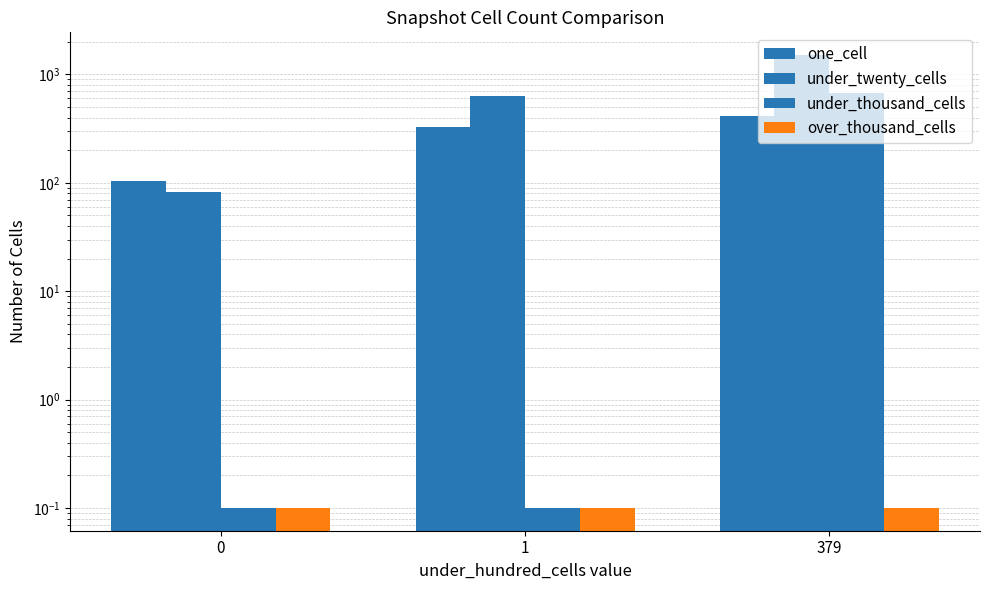

The one_cell series shows 67.1 at 0. True or false?

False